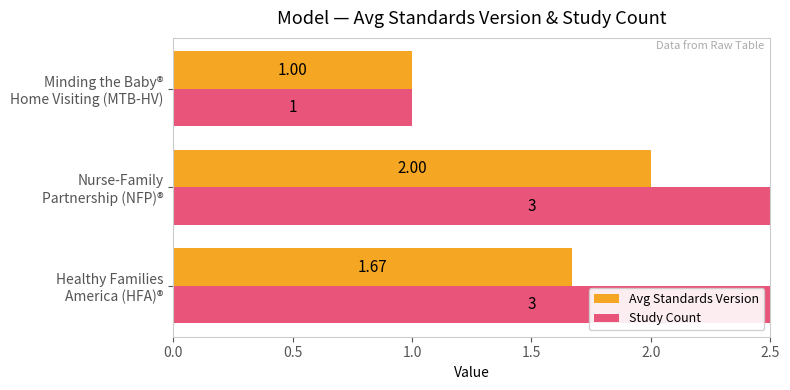

What are all the series names shown in the legend?

Avg Standards Version, Study Count